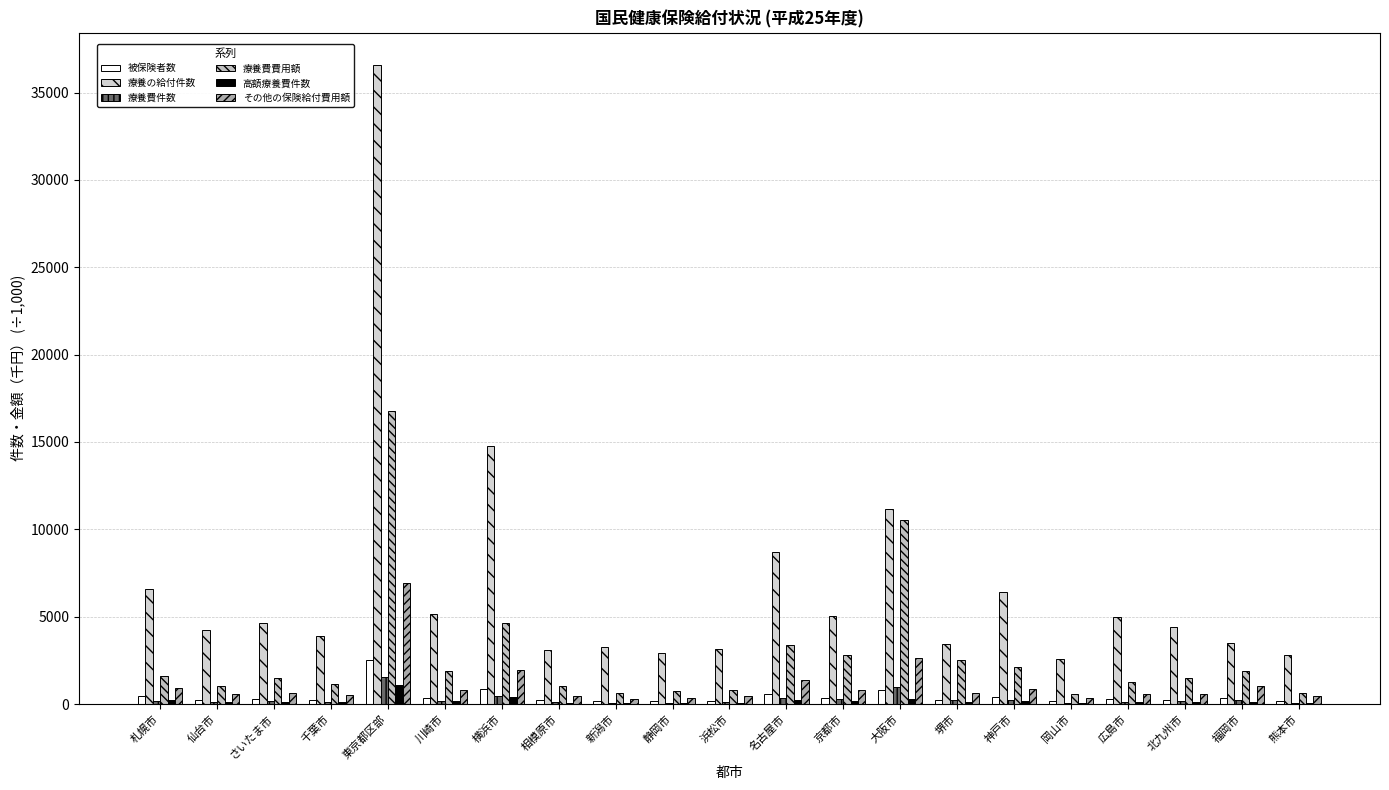

Reading left to right, list all the values displayed in this chart.

被保険者数: 453.1	243.9	299.8	254.6	2526.3	335.6	887.7	206.7	191.8	187.7	206.1	571.2	356.5	778.9	232.4	383.6	163.3	277.1	253.7	360.3	188.8
療養の給付件数: 6573.0	4219.8	4616.5	3888.8	36601.6	5173.8	14745.5	3080.4	3286.0	2949.5	3156.6	8725.1	5056.5	11155.6	3415.0	6412.0	2562.6	5001.6	4413.9	3509.6	2832.8
療養費件数: 168.9	129.6	153.3	119.2	1577.1	179.0	451.2	102.6	55.5	76.0	98.2	363.6	284.5	951.7	231.0	235.5	69.2	137.7	152.6	222.2	68.4
療養費費用額: 1629.2	1047.9	1514.7	1139.1	16801.2	1899.5	4652.4	1043.6	637.6	758.4	827.6	3355.9	2794.8	10552.5	2507.4	2144.3	550.5	1282.2	1472.8	1896.7	624.0
高額療養費件数: 235.1	96.8	118.0	97.9	1067.7	163.1	419.9	78.6	91.5	90.7	83.8	226.7	165.5	276.9	100.0	175.2	81.1	129.1	115.0	127.9	78.0
その他の保険給付費用額: 905.5	581.1	626.2	540.7	6924.6	830.6	1948.8	447.1	307.4	359.5	465.5	1383.8	821.2	2657.3	651.6	844.0	375.1	585.9	573.3	1035.6	483.3